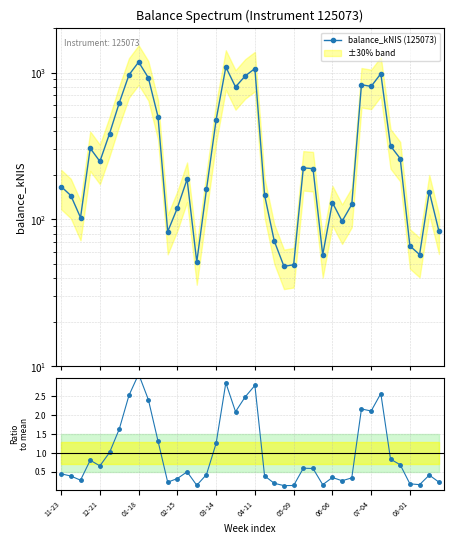

The ratio to mean series shows 0.3 at 02-15. True or false?

False